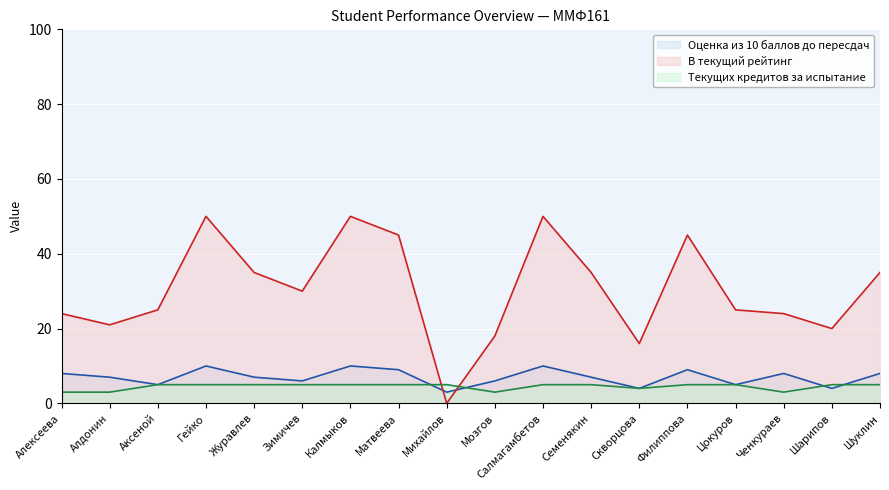

What is the average value of the В текущий рейтинг (line) series?

30